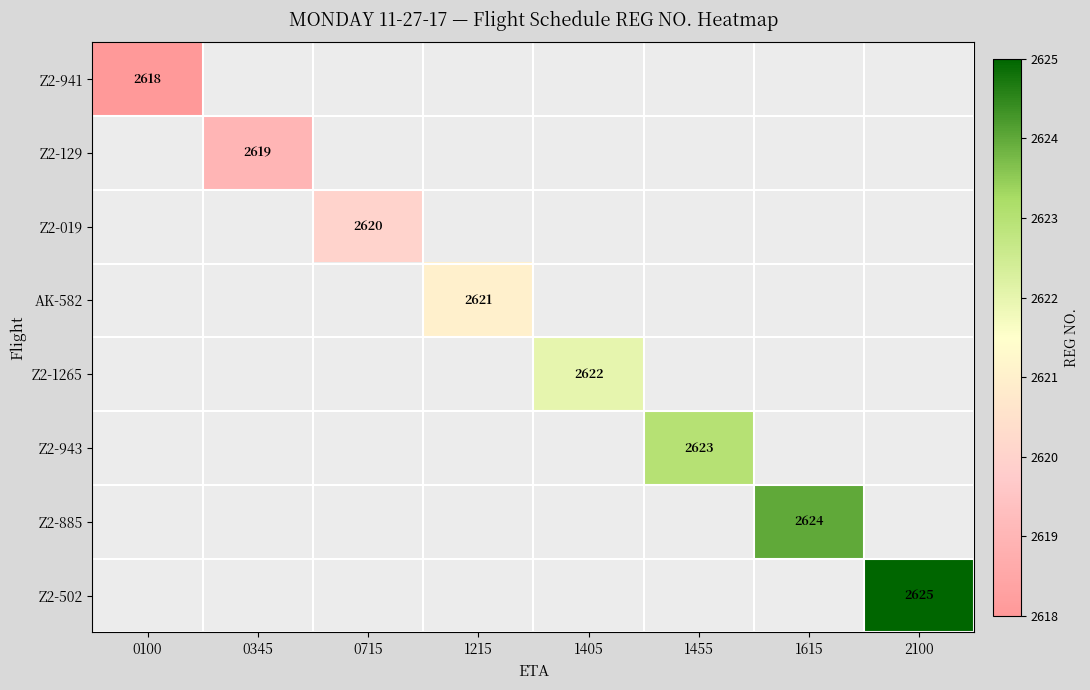

True or false: Z2-1265 has a value of 746 at 1405.

False